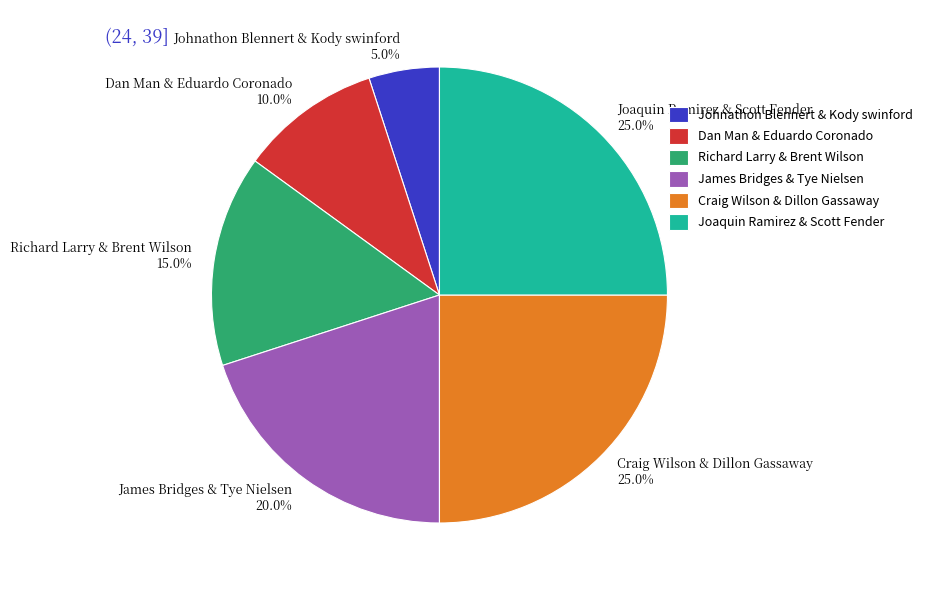

How many segments does this pie chart have?

6